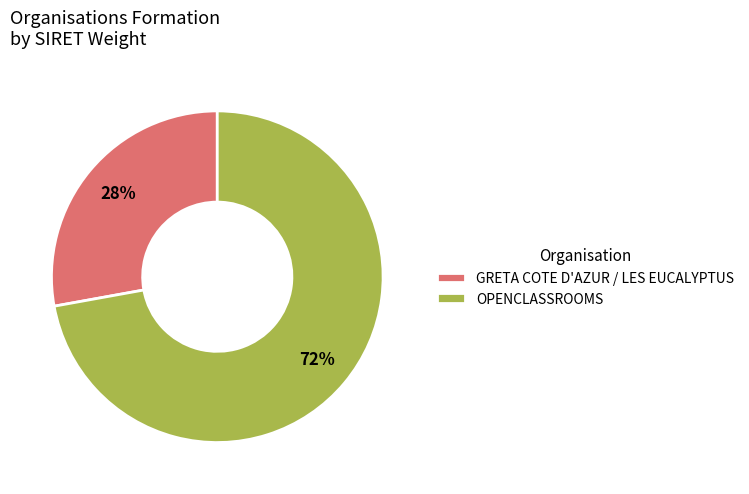

Approximately how many times larger is the value at GRETA COTE D'AZUR / LES EUCALYPTUS compared to OPENCLASSROOMS?

0.4